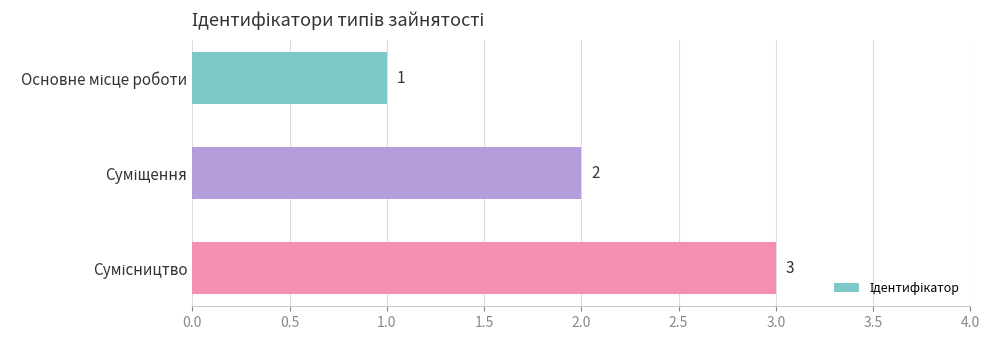

How many values are between 1 and 3?

3